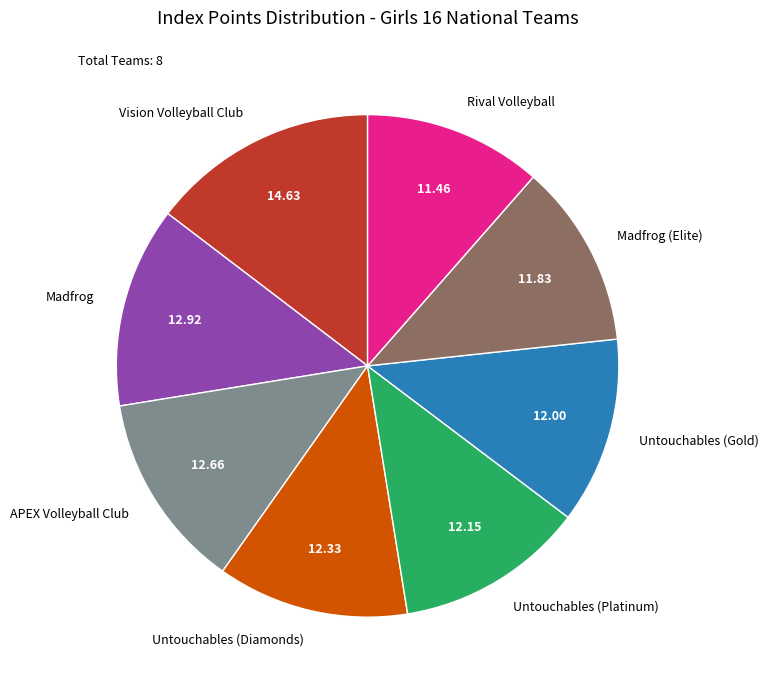

Is Madfrog (Elite) the majority of the pie?

No